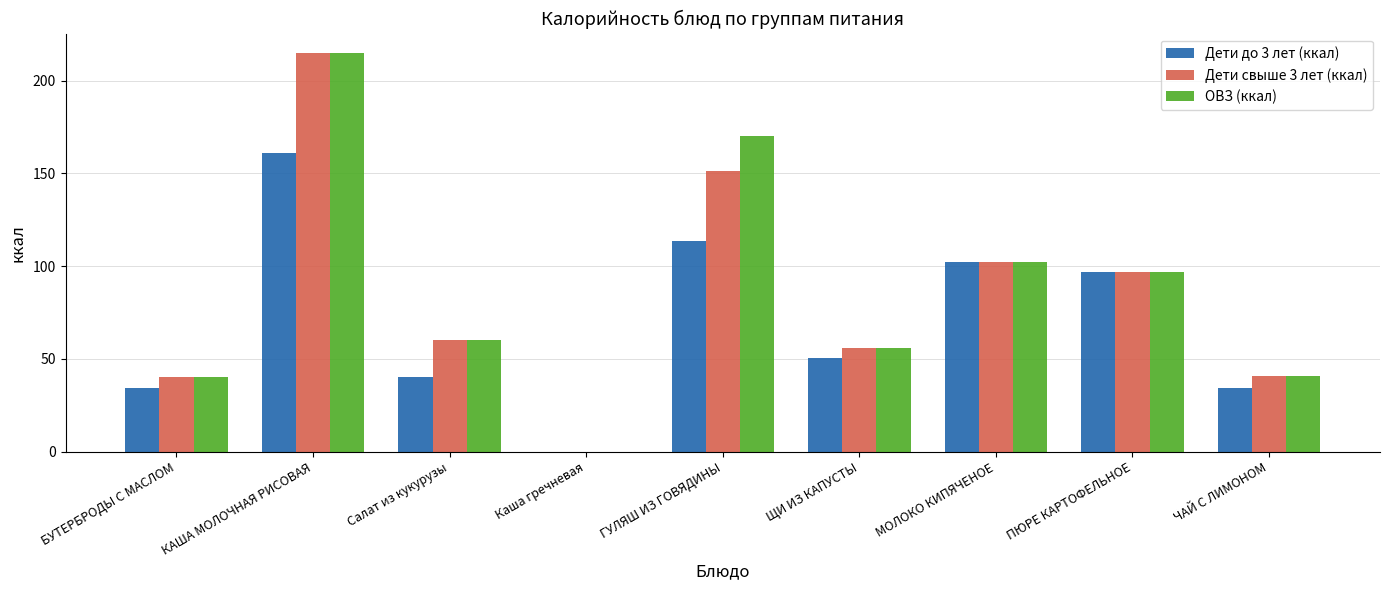

What is the greatest value displayed?

214.6